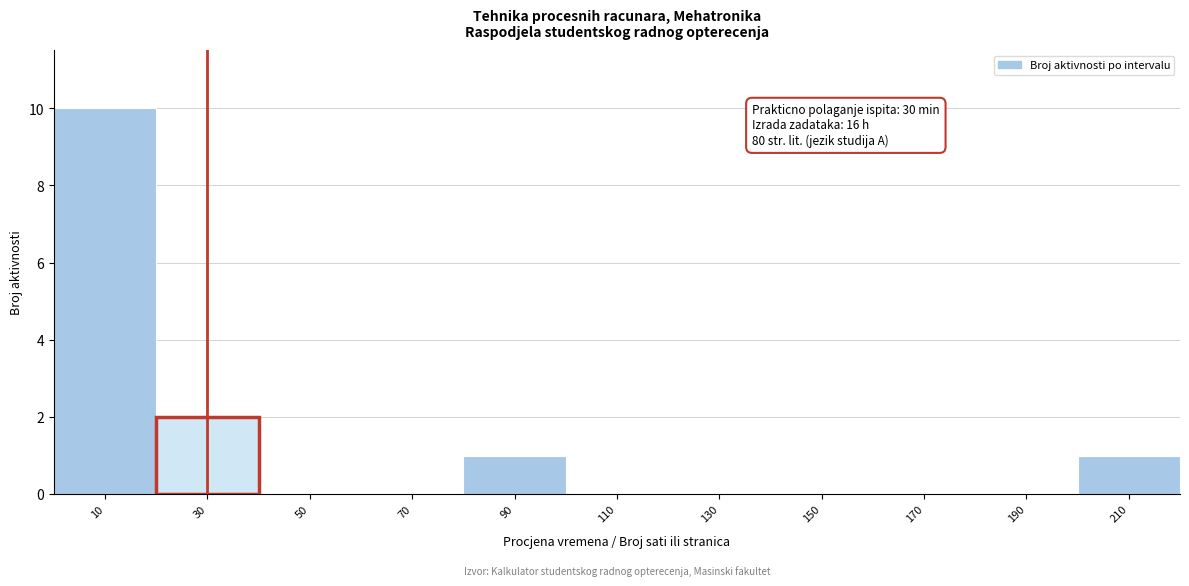

Over which range of the x-axis is the bar tallest?

0 to 20